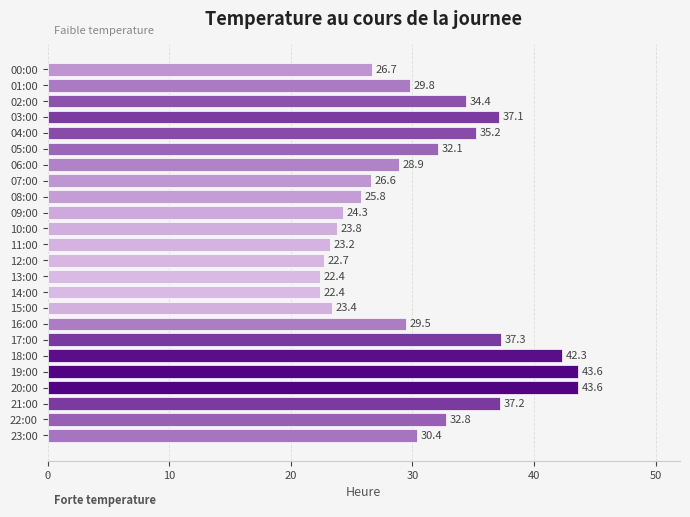

What is the maximum value shown in the chart?

43.6